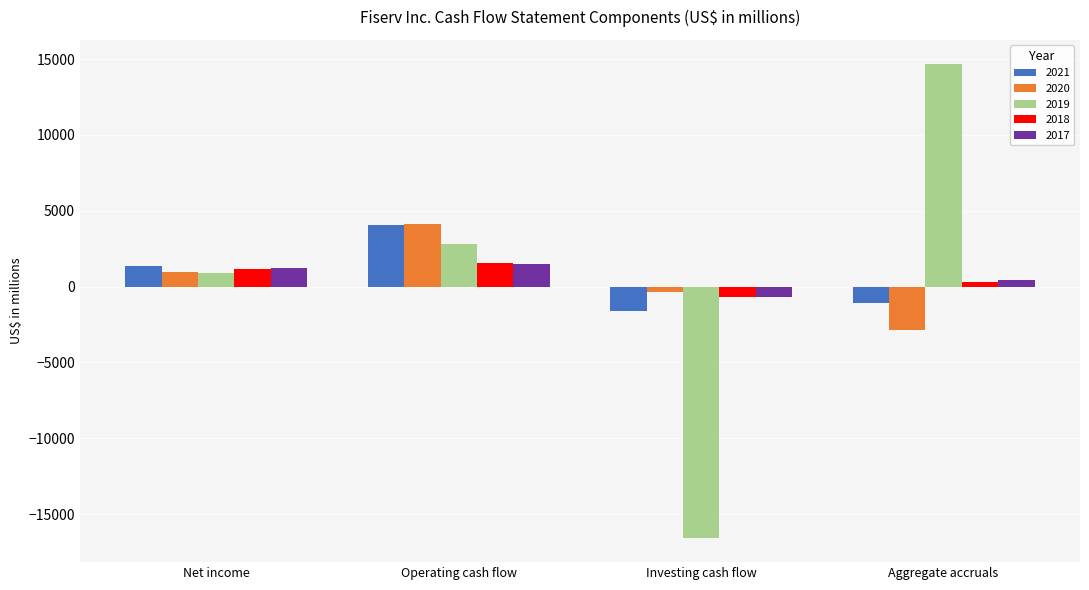

What is the total value across all series at Aggregate accruals?

11500